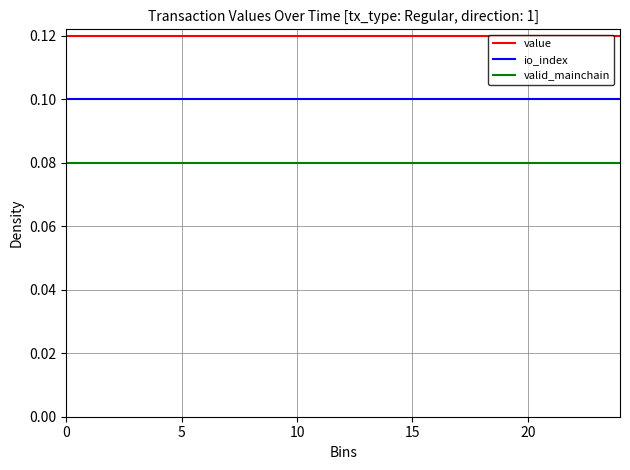

True or false: valid_mainchain and io_index intersect in this chart.

False